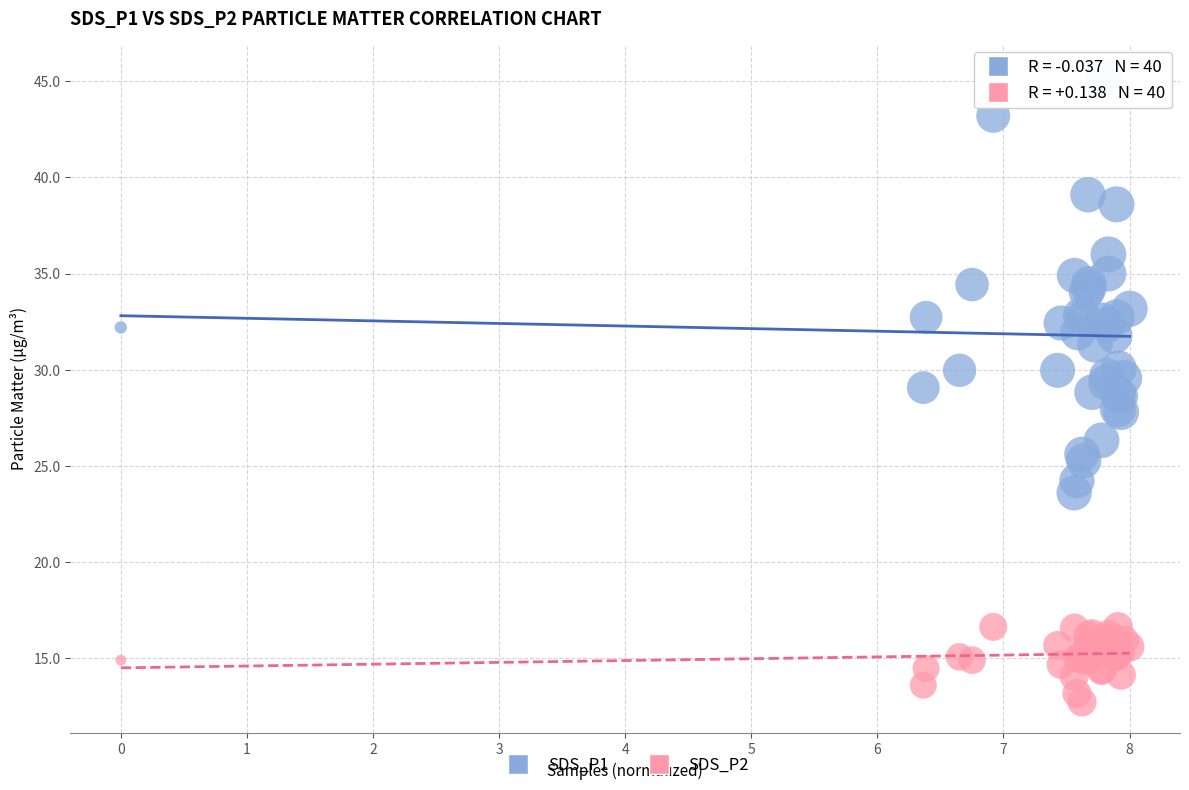

Which series reaches the minimum Y coordinate?

SDS_P2